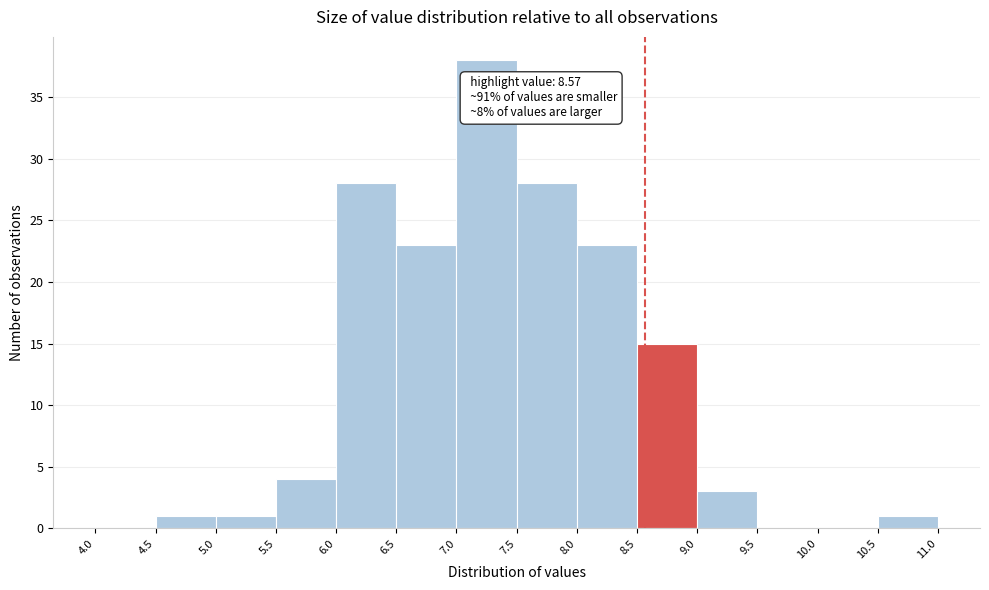

Over which range of the x-axis is the bar tallest?

7.0 to 7.5